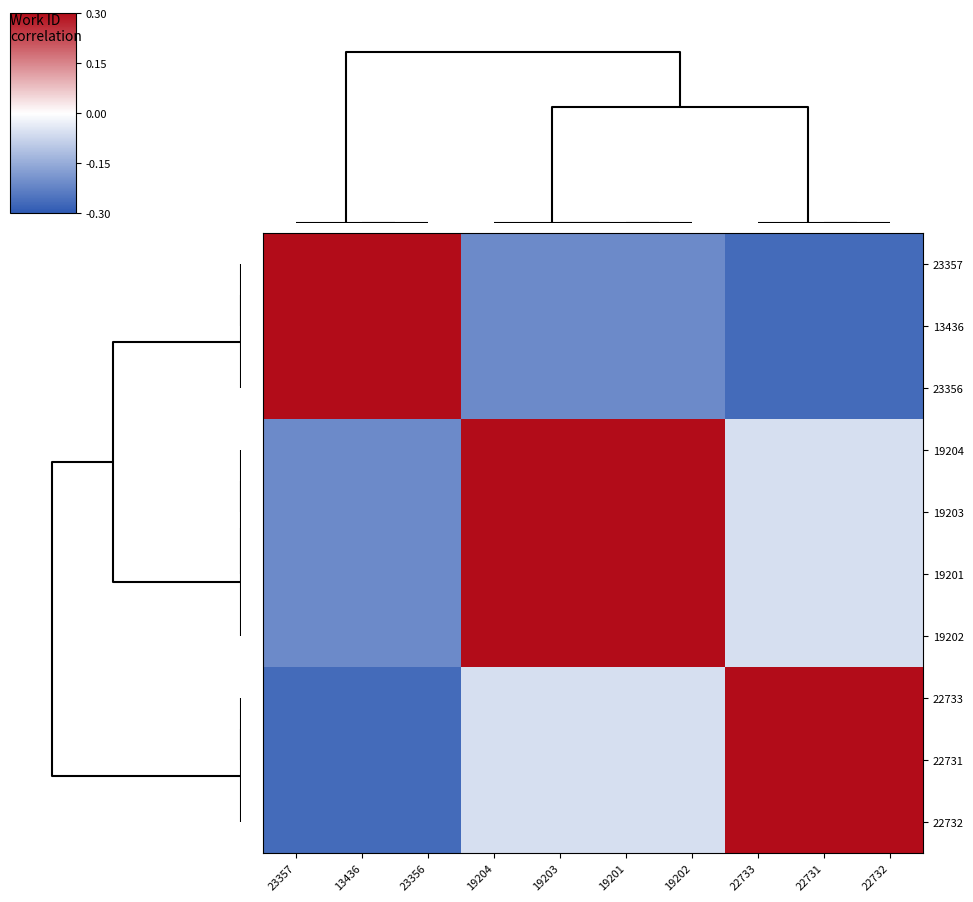

Reading left to right, what are all the values shown in this chart?

23357: 23357=0.3	13436=0.3	23356=0.3	19204=-0.2	19203=-0.2	19201=-0.2	19202=-0.2	22733=-0.3	22731=-0.3	22732=-0.3
13436: 23357=0.3	13436=0.3	23356=0.3	19204=-0.2	19203=-0.2	19201=-0.2	19202=-0.2	22733=-0.3	22731=-0.3	22732=-0.3
23356: 23357=0.3	13436=0.3	23356=0.3	19204=-0.2	19203=-0.2	19201=-0.2	19202=-0.2	22733=-0.3	22731=-0.3	22732=-0.3
19204: 23357=-0.2	13436=-0.2	23356=-0.2	19204=0.3	19203=0.3	19201=0.3	19202=0.3	22733=-0.1	22731=-0.1	22732=-0.1
19203: 23357=-0.2	13436=-0.2	23356=-0.2	19204=0.3	19203=0.3	19201=0.3	19202=0.3	22733=-0.1	22731=-0.1	22732=-0.1
19201: 23357=-0.2	13436=-0.2	23356=-0.2	19204=0.3	19203=0.3	19201=0.3	19202=0.3	22733=-0.1	22731=-0.1	22732=-0.1
19202: 23357=-0.2	13436=-0.2	23356=-0.2	19204=0.3	19203=0.3	19201=0.3	19202=0.3	22733=-0.1	22731=-0.1	22732=-0.1
22733: 23357=-0.3	13436=-0.3	23356=-0.3	19204=-0.1	19203=-0.1	19201=-0.1	19202=-0.1	22733=0.3	22731=0.3	22732=0.3
22731: 23357=-0.3	13436=-0.3	23356=-0.3	19204=-0.1	19203=-0.1	19201=-0.1	19202=-0.1	22733=0.3	22731=0.3	22732=0.3
22732: 23357=-0.3	13436=-0.3	23356=-0.3	19204=-0.1	19203=-0.1	19201=-0.1	19202=-0.1	22733=0.3	22731=0.3	22732=0.3